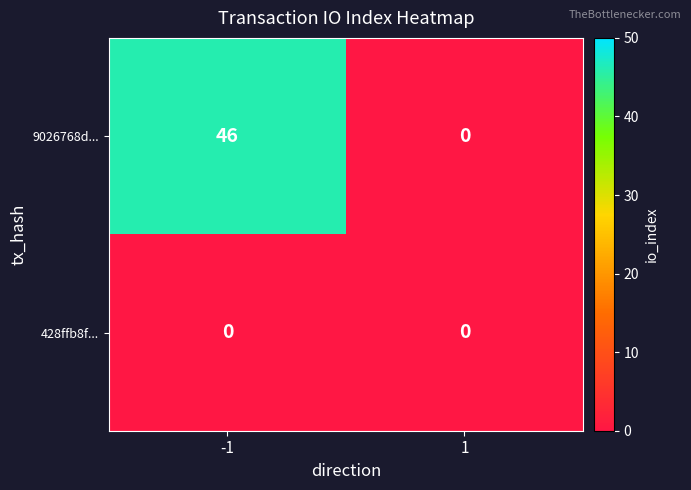

Which label corresponds to the largest value in the chart?

-1